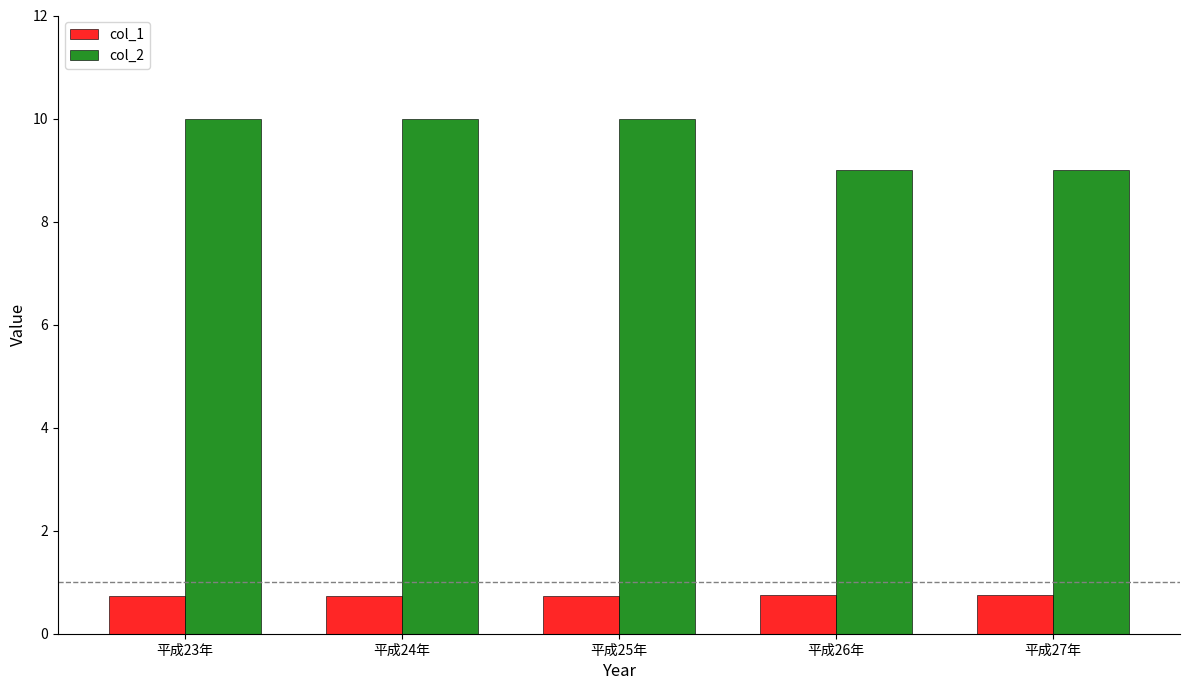

What is the maximum value shown in the chart?

10.0